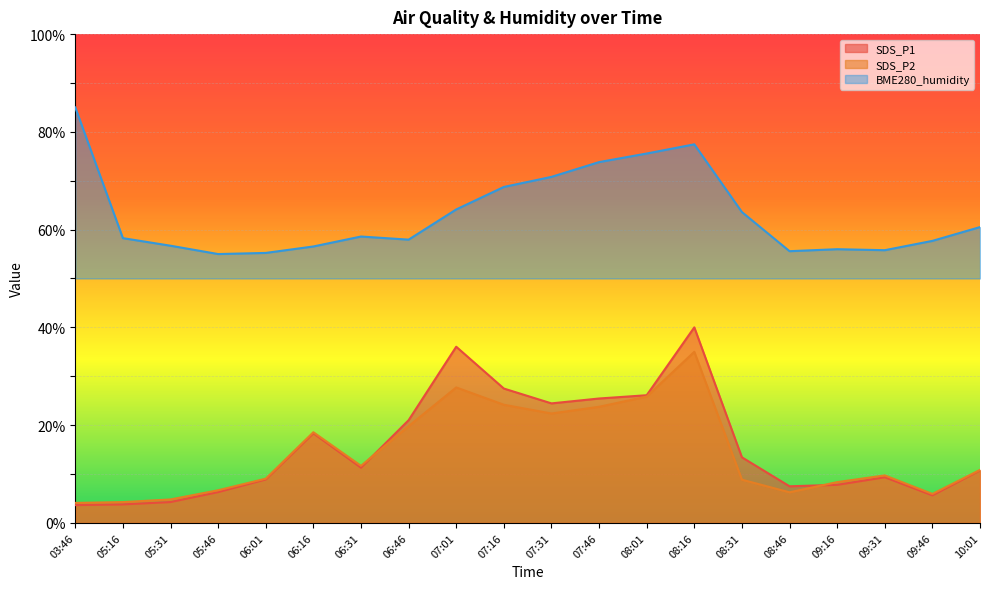

What is the maximum value shown in the chart?

85.0